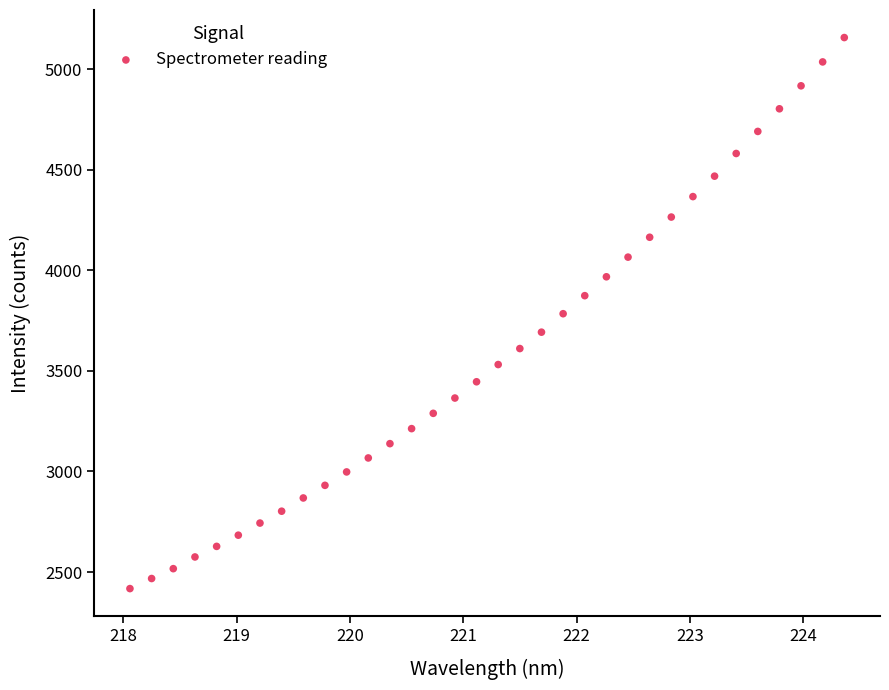

What is the range of X values (max minus min)?

6.3